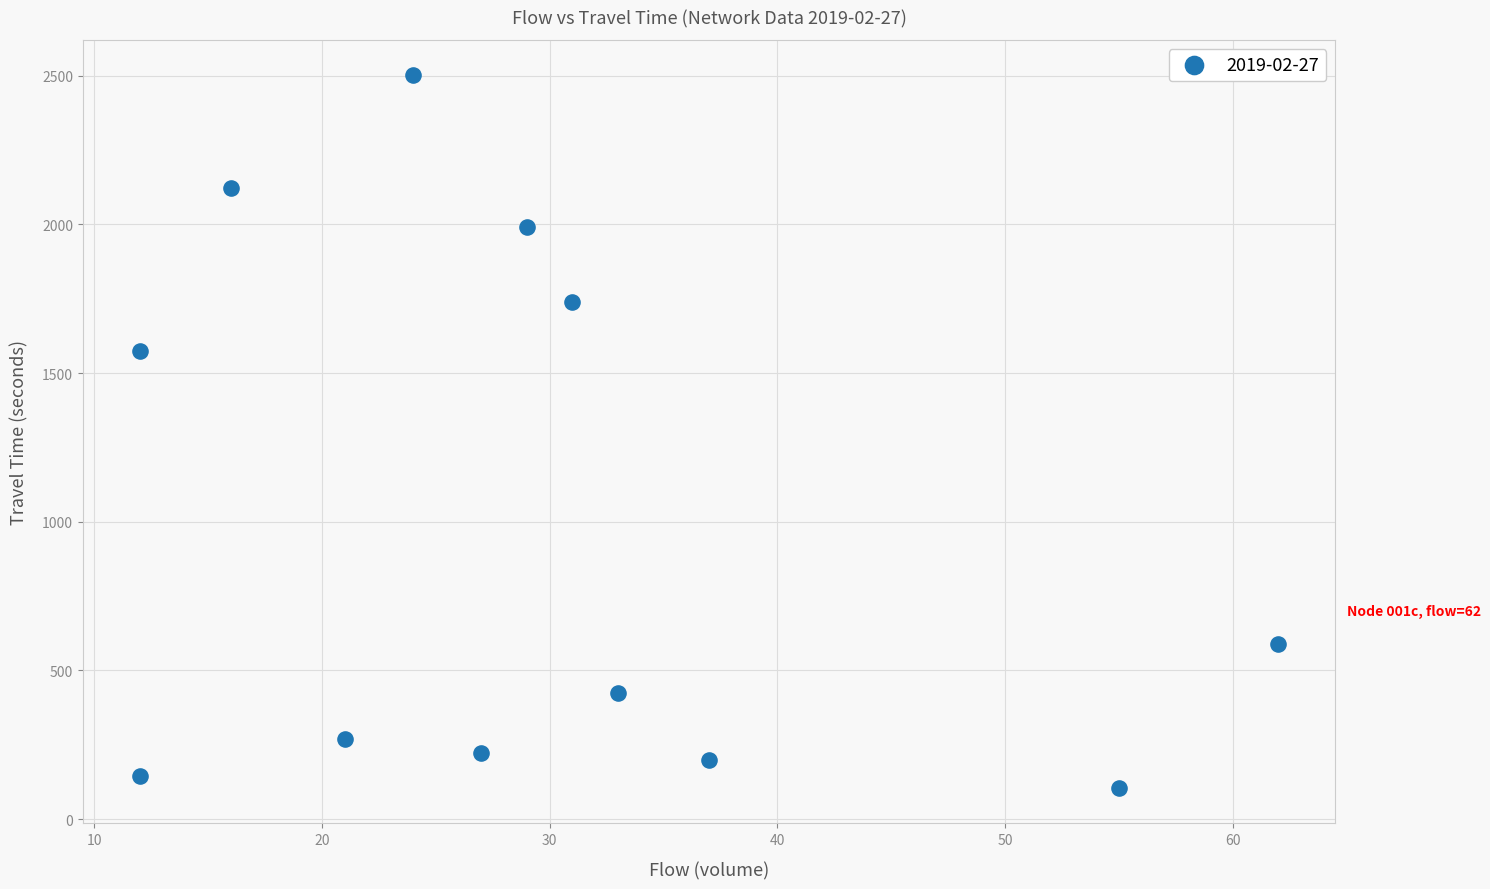

What Y value in the scatter plot is closest to 1303?

1573